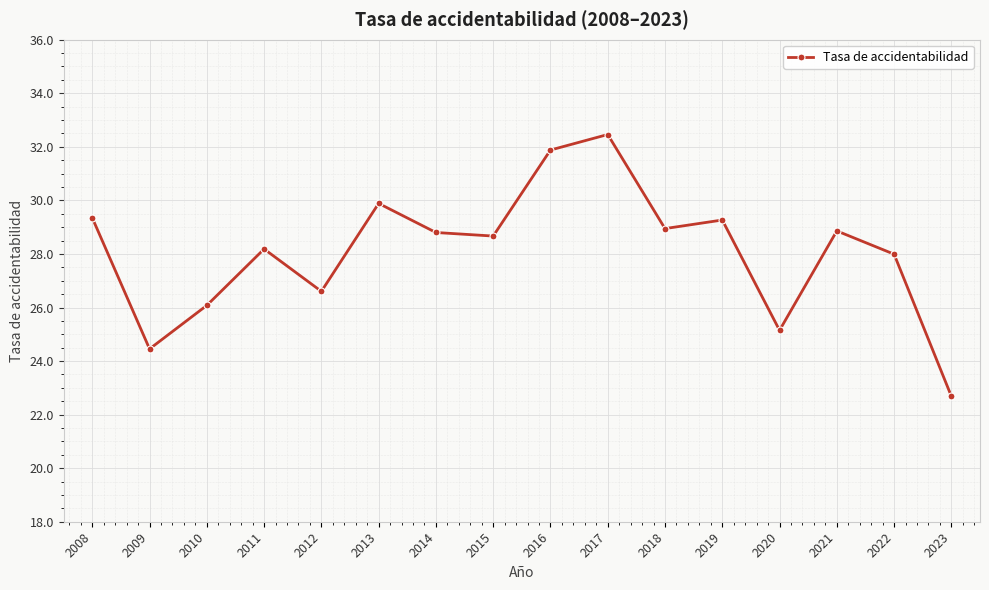

What is the change in value from 2009 to 2016?

+7.4